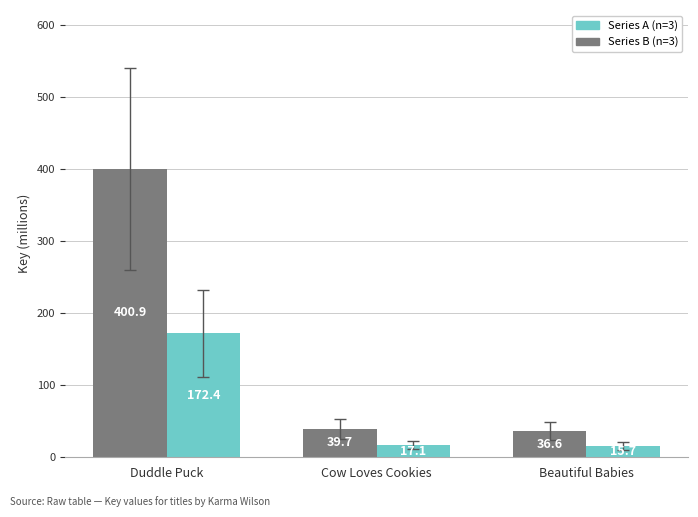

At how many categories does at least one series exceed 195?

1